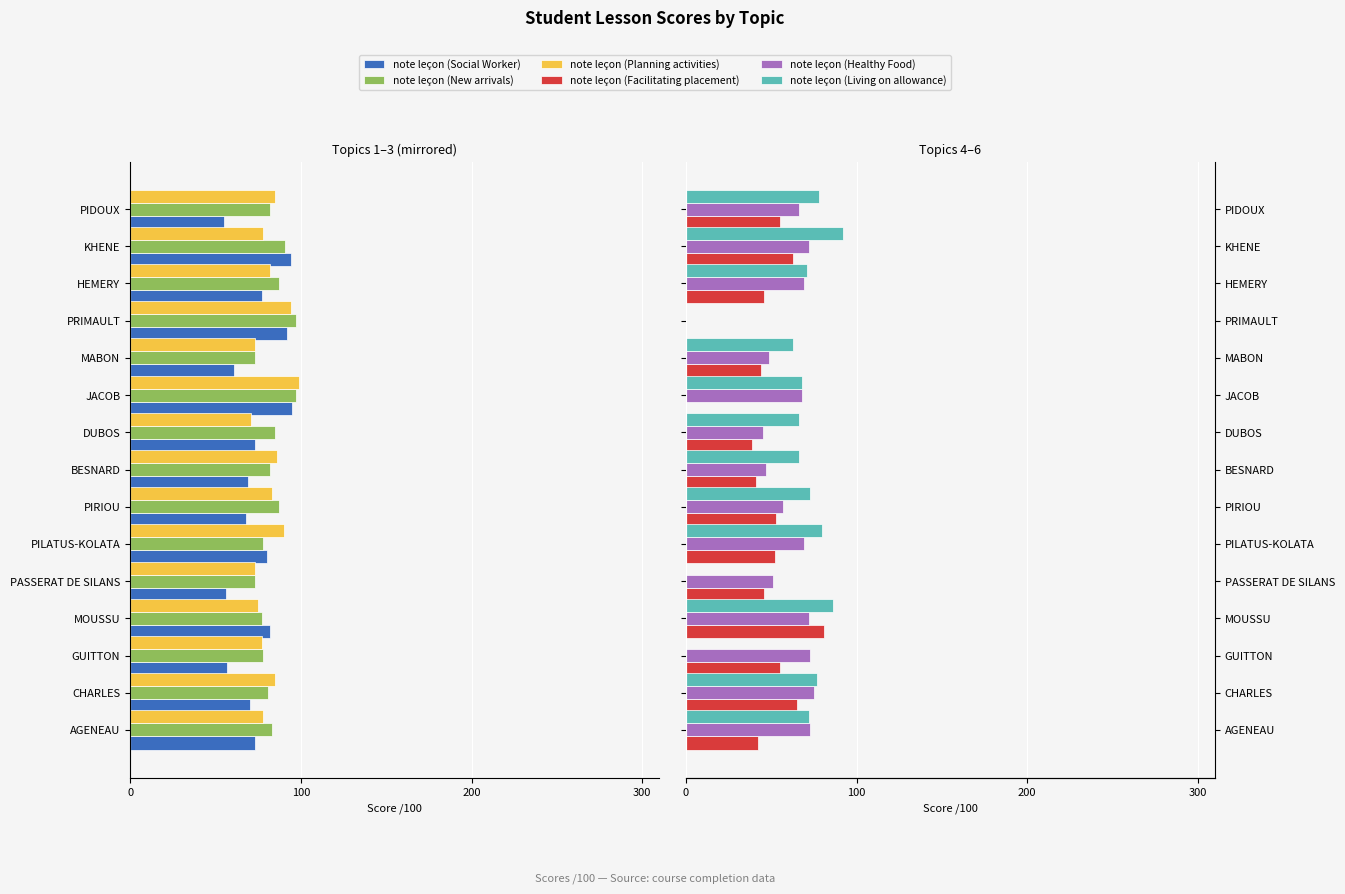

How many bars are there in each group?

6